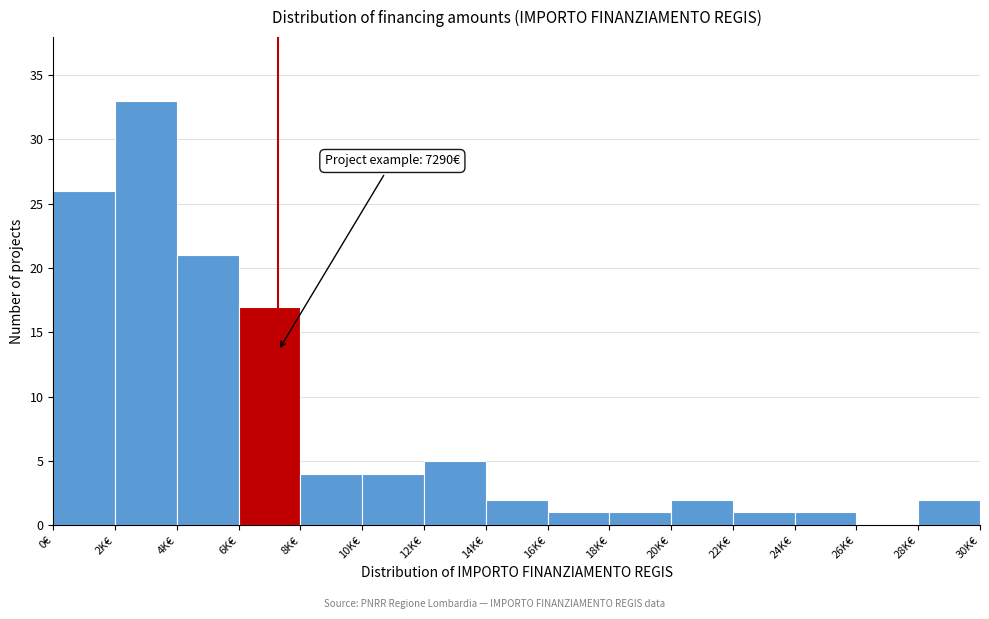

Reading right to left, transcribe all the data shown in this chart.

28K€=2	26K€=0	24K€=1	22K€=1	20K€=2	18K€=1	16K€=1	14K€=2	12K€=5	10K€=4	8K€=4	6K€=17	4K€=21	2K€=33	0€=26